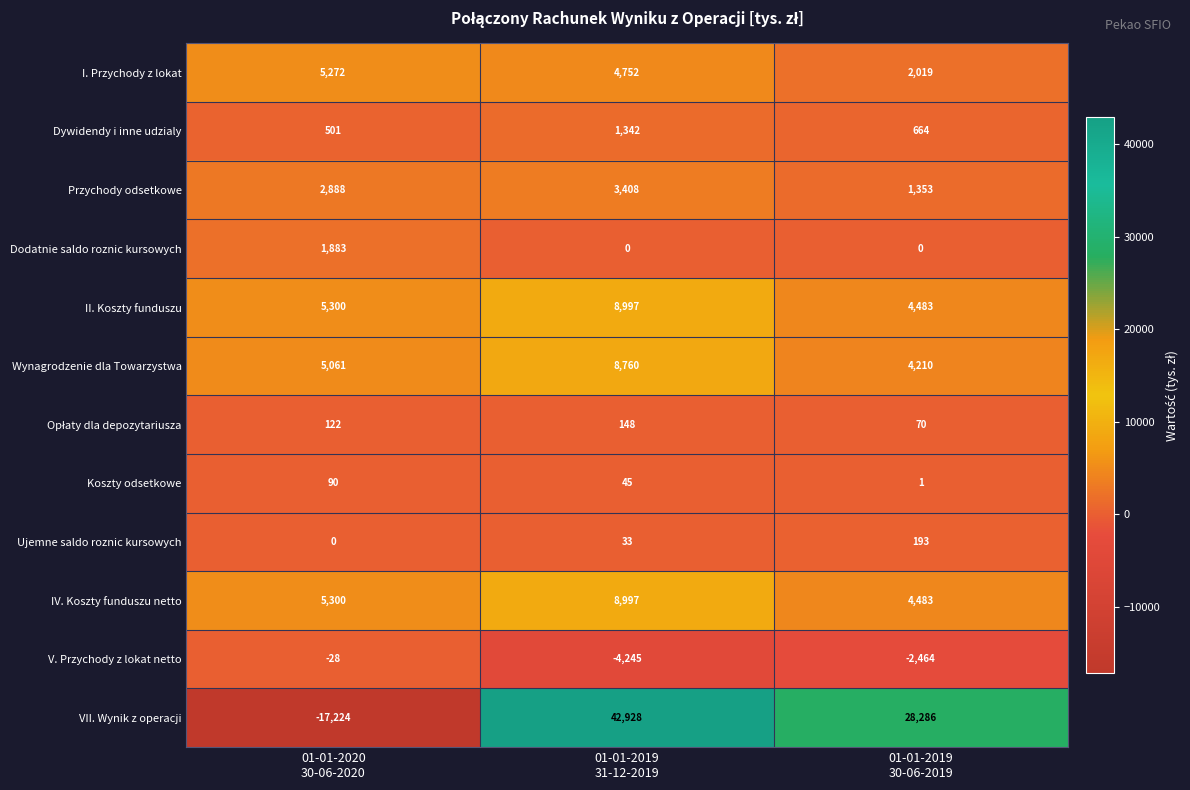

Which series has the largest range (max minus min)?

VII. Wynik z operacji